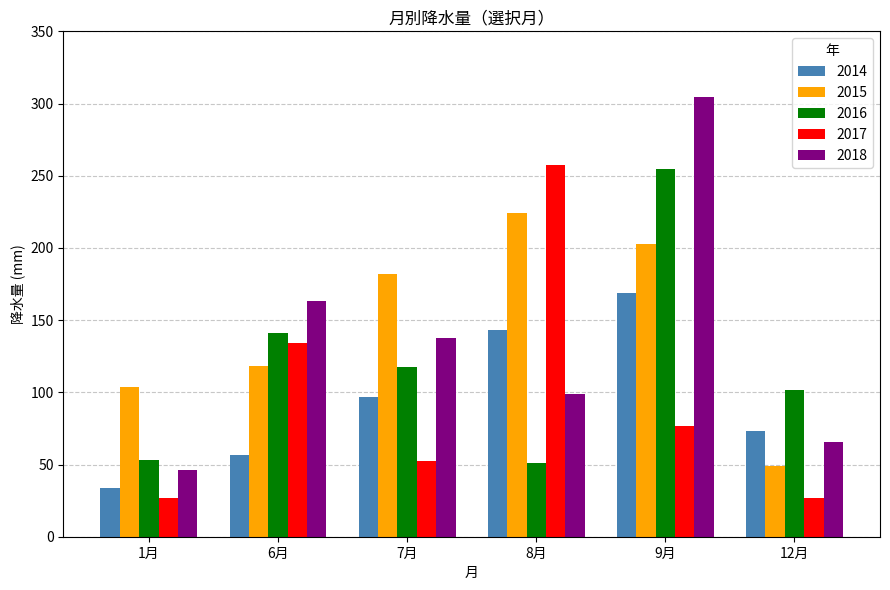

What is the sum of all 2015 values?

879.5